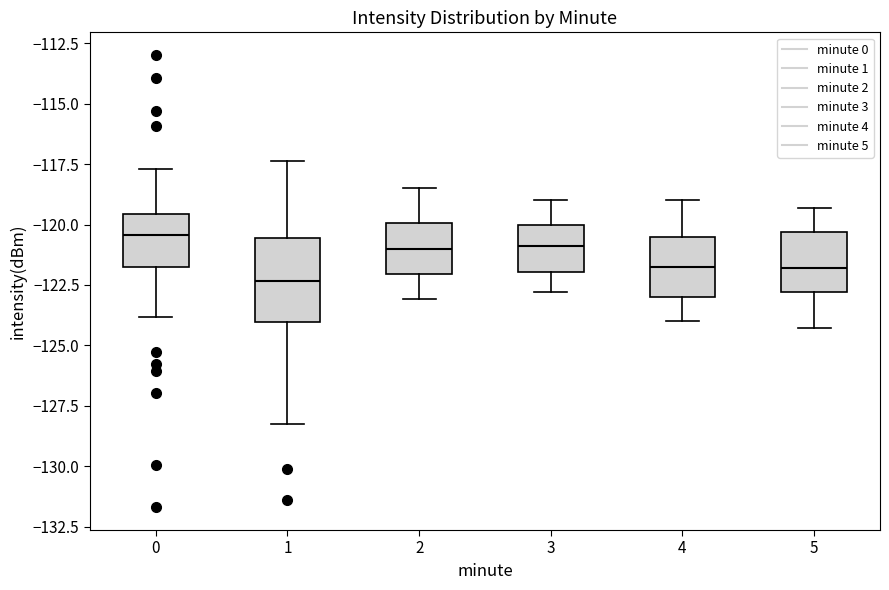

Reading left to right, transcribe this box plot: for each box, give where its median line is, the range the box spans, and where its two whiskers end, as read against the y-axis. The values are not printed on the chart, so give them approximately, as read against the axis.

0: median -120.5, box -122.0 to -119.5, whiskers -124.0 to -117.5
1: median -122.5, box -124.0 to -120.5, whiskers -128.5 to -117.5
2: median -121.0, box -122.0 to -120.0, whiskers -123.0 to -118.5
3: median -121.0, box -122.0 to -120.0, whiskers -123.0 to -119.0
4: median -121.5, box -123.0 to -120.5, whiskers -124.0 to -119.0
5: median -122.0, box -123.0 to -120.5, whiskers -124.5 to -119.5